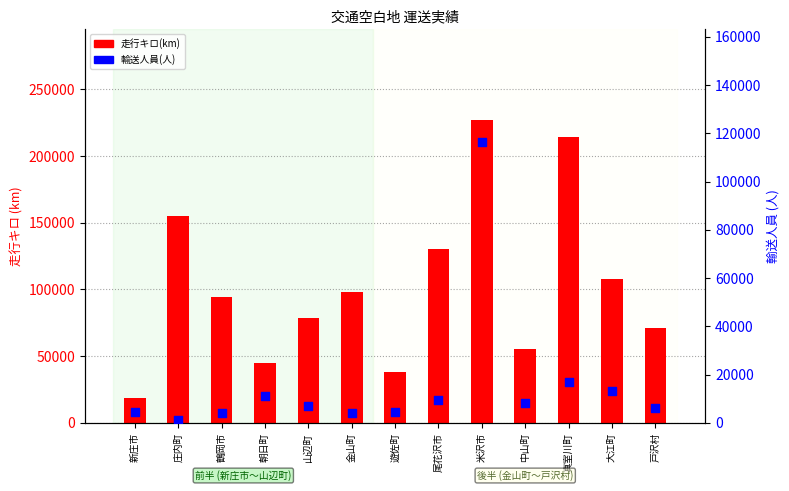

At which category is the sum across all series the highest?

米沢市